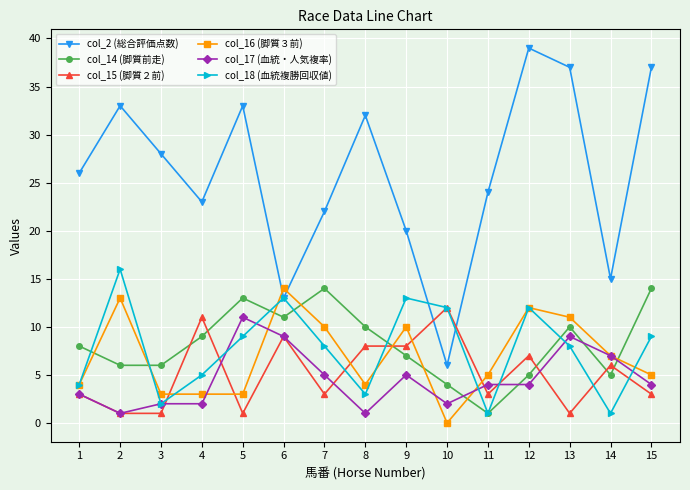

True or false: col_16 (脚質３前) has more than 0 points higher than both neighbors.

True